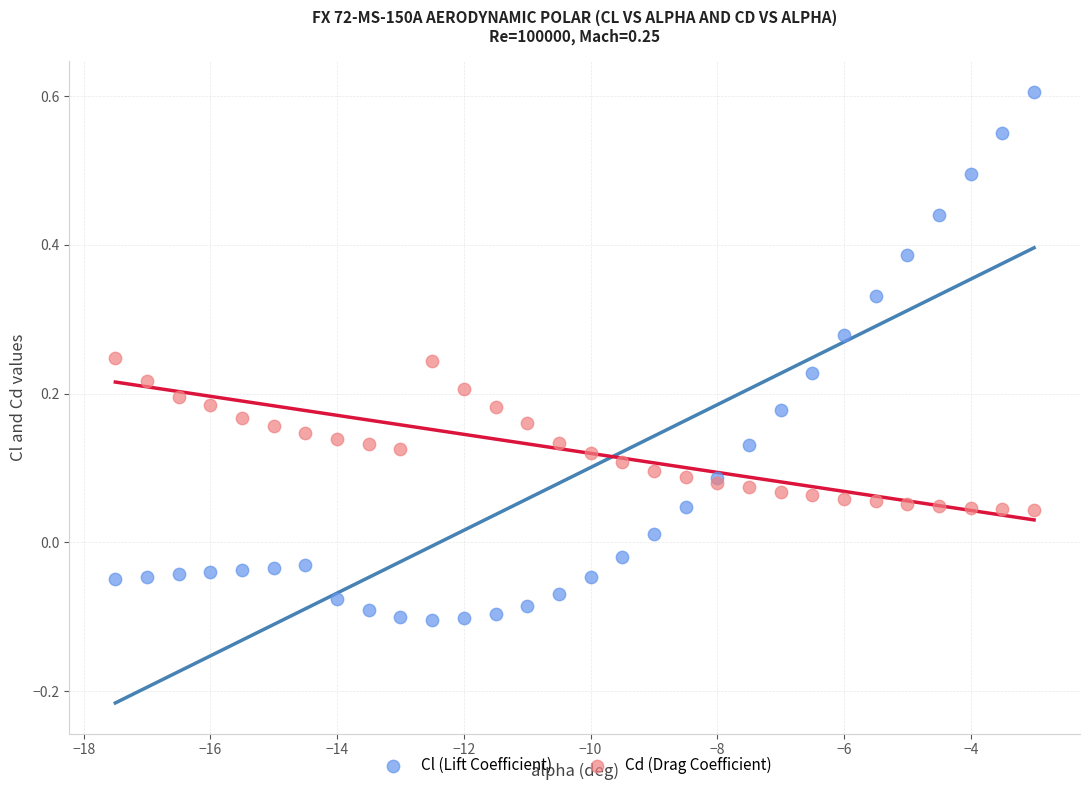

What are all the series names shown in the legend?

Cl (Lift Coefficient), Cd (Drag Coefficient)